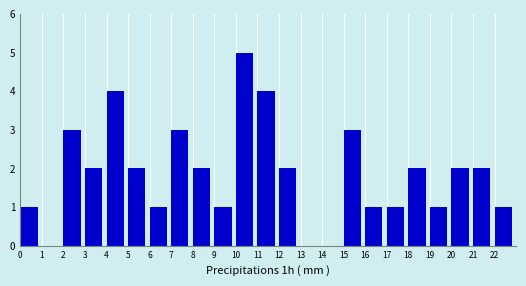

What is the height of the bar covering 2 to 3 on the x-axis? The values are not printed on the chart, so give them approximately, as read against the axis.

3